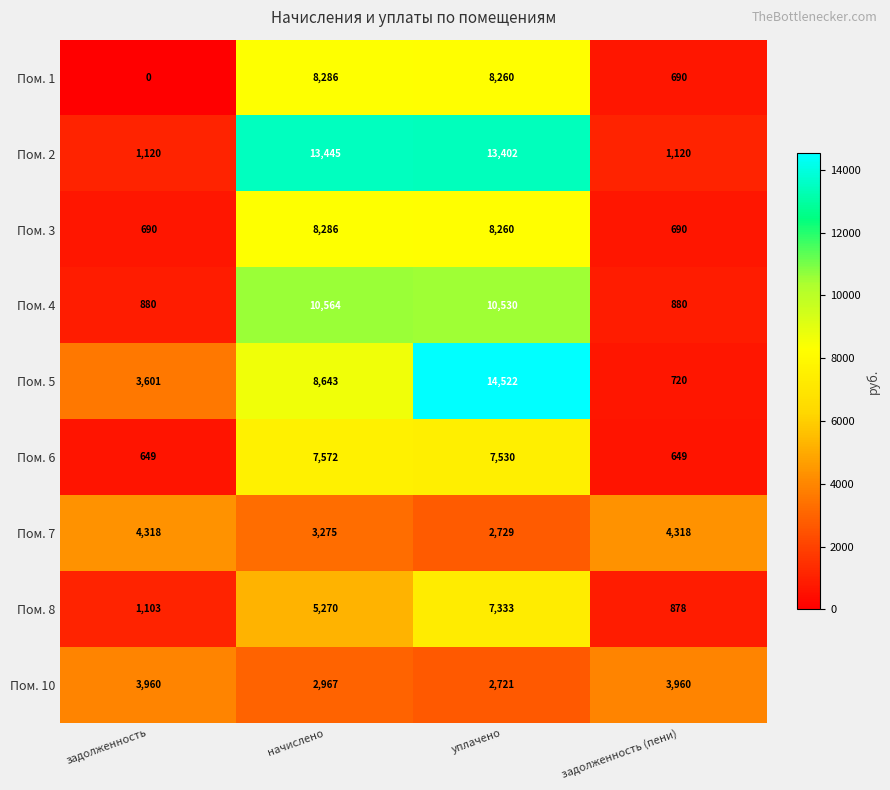

Is it true that Пом. 10 equals 5901 at задолженность?

False